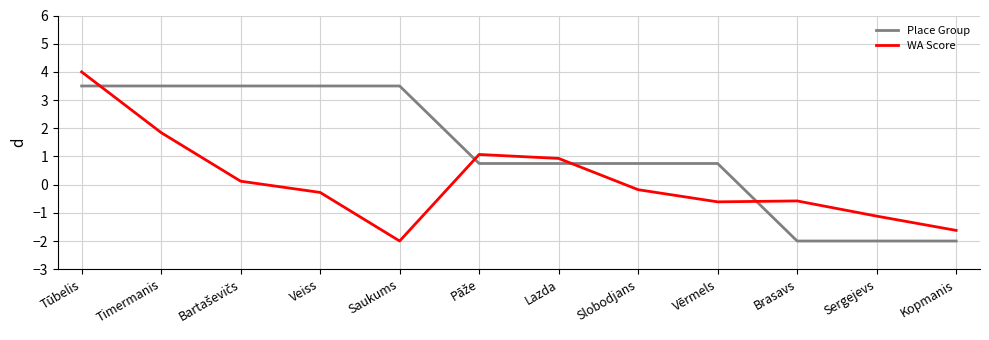

At which category does the chart reach its peak across all series?

Tūbelis